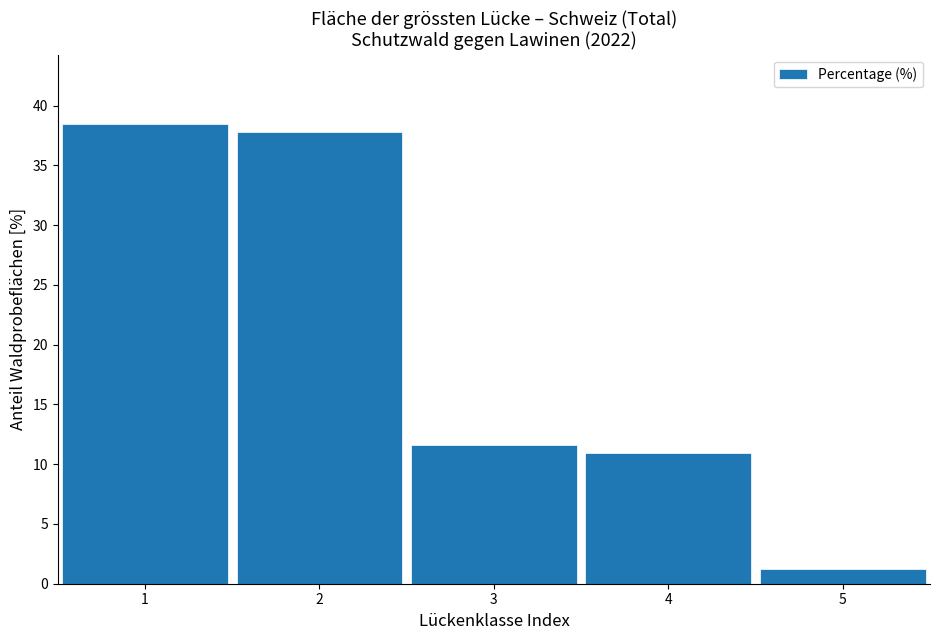

Reading right to left, what are all the values shown in this chart?

5=1.2	4=10.9	3=11.6	2=37.8	1=38.5